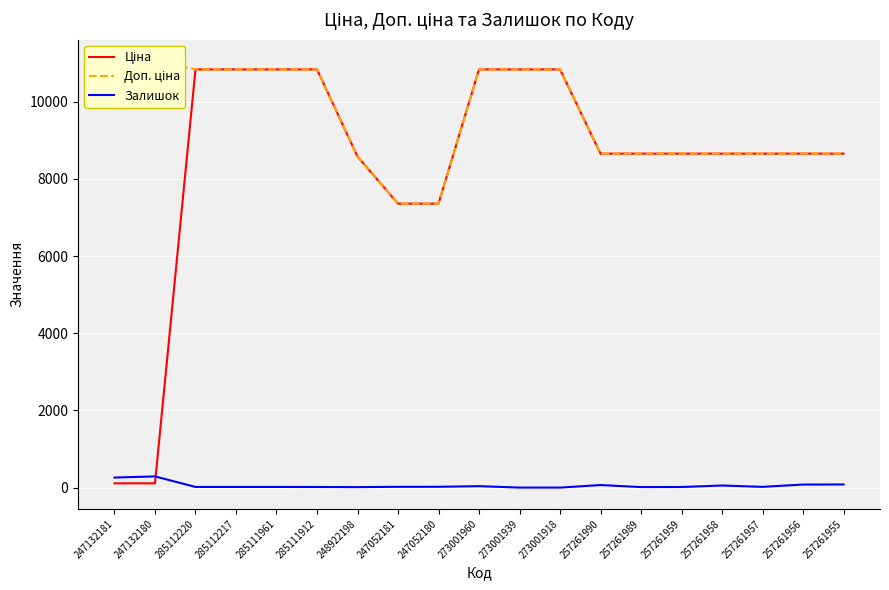

The Залишок series shows 17.0 at 285111961. True or false?

True